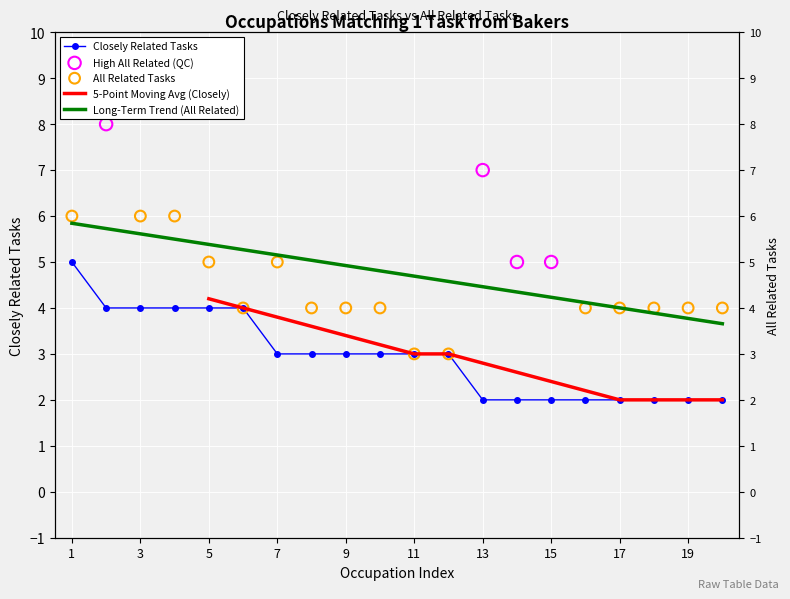

Between 4 and 3, which is larger?

4